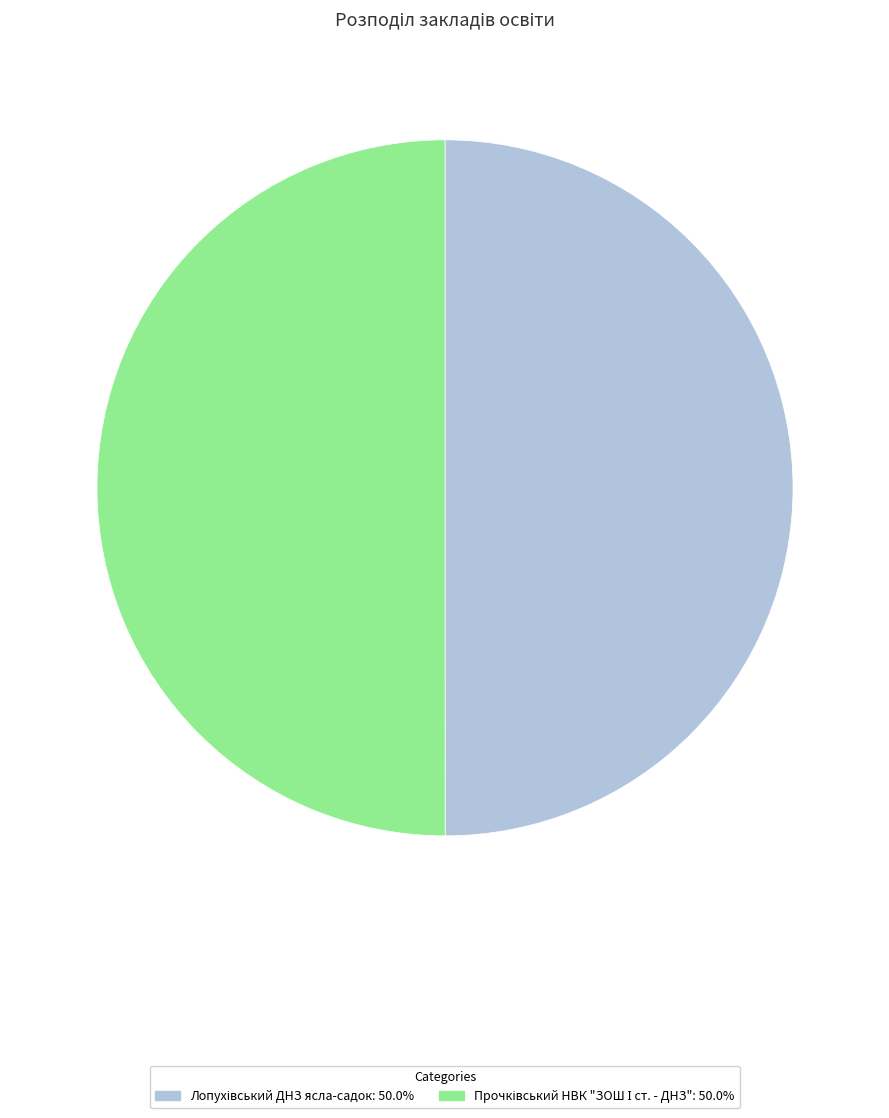

What percentage is the Прочківський НВК "ЗОШ І ст. - ДНЗ" slice, to the nearest percent?

50%